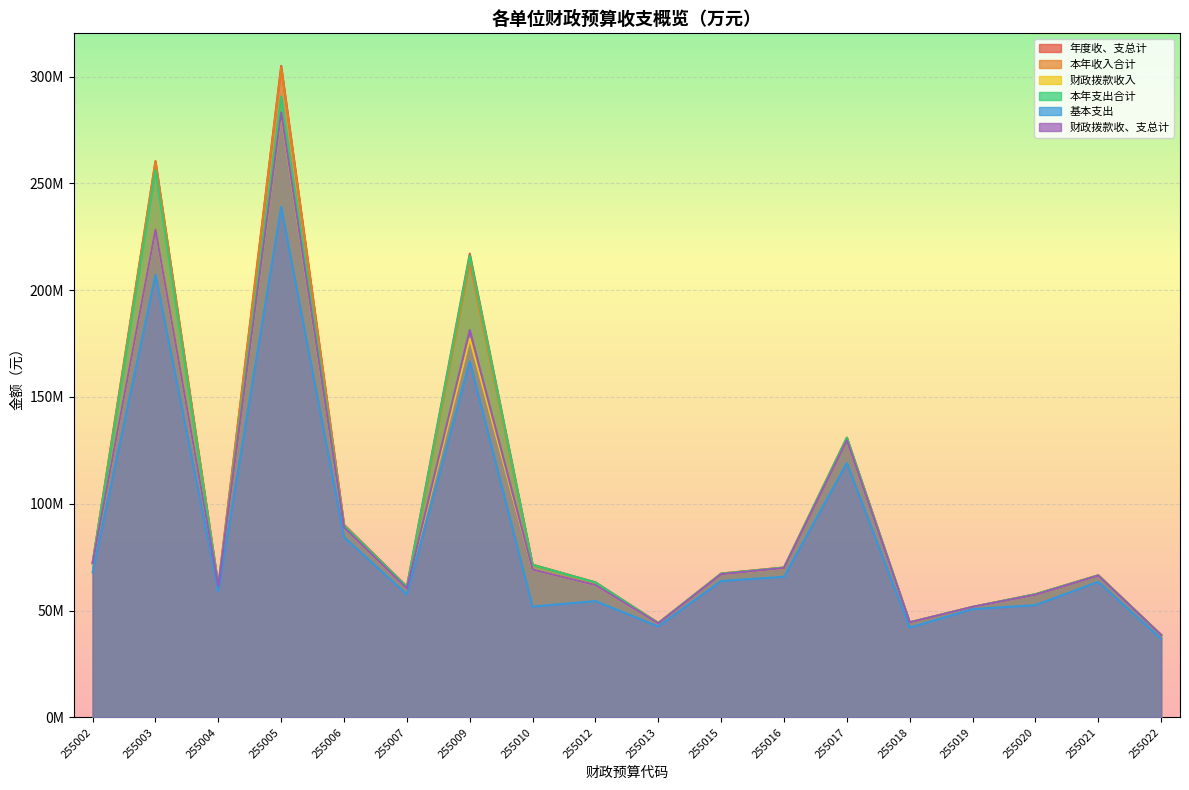

True or false: 年度收、支总计 has more than 2 points higher than both neighbors.

True